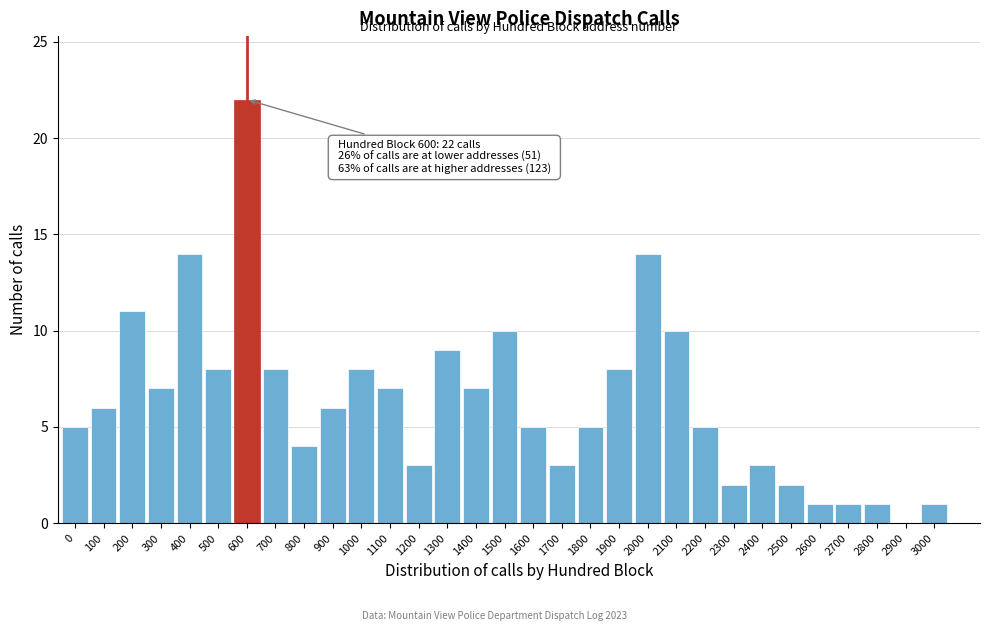

Is it true that the value at 1600 is 7?

False